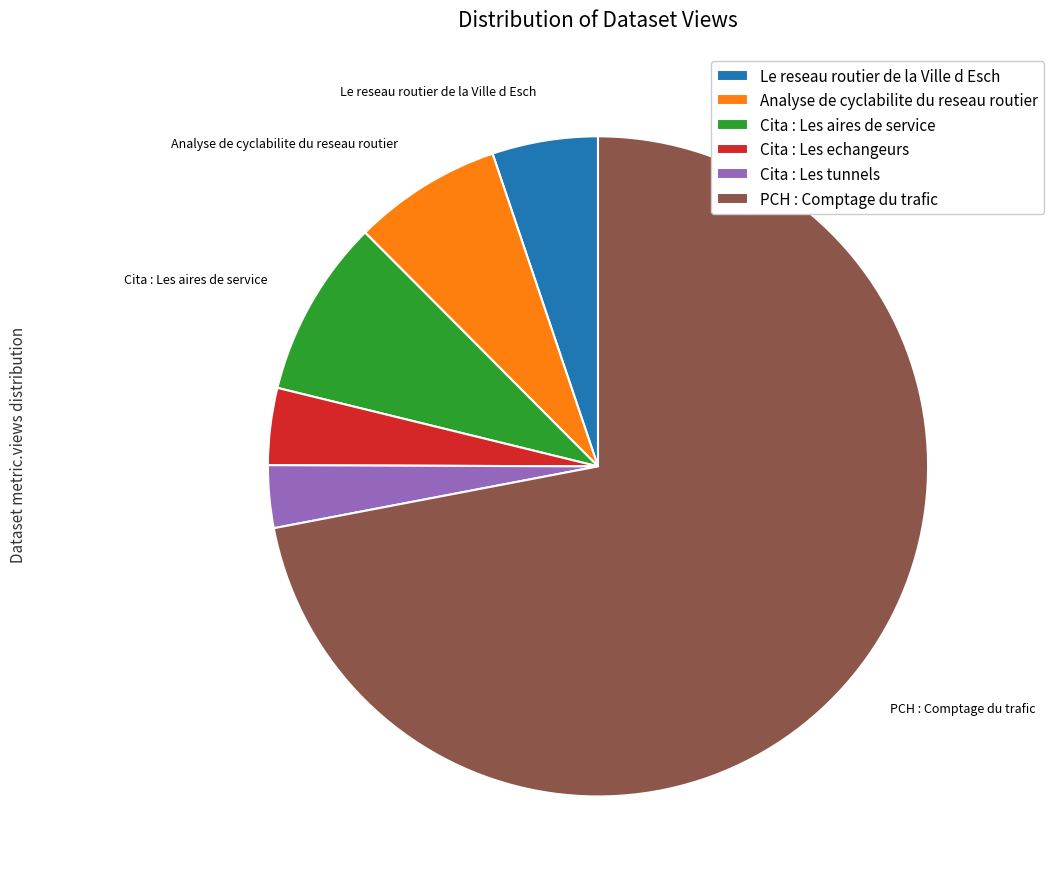

Combined, do Cita : Les echangeurs and Le reseau routier de la Ville d Esch account for over 50%?

No